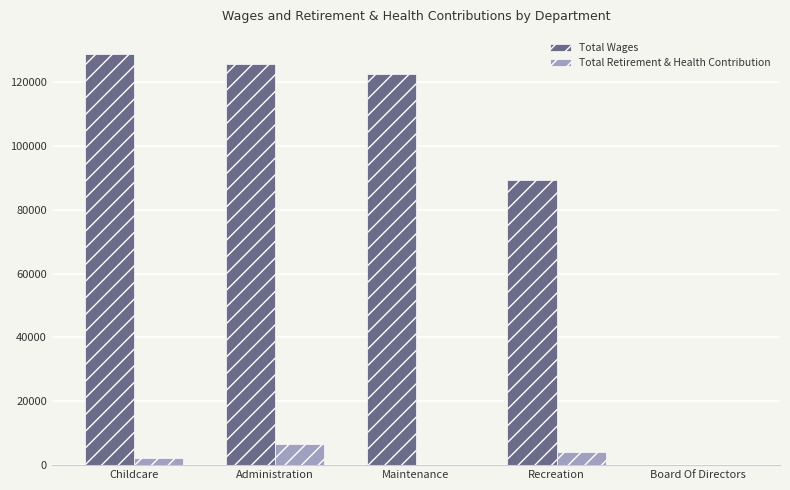

What is the sum of all Total Wages values?

466077